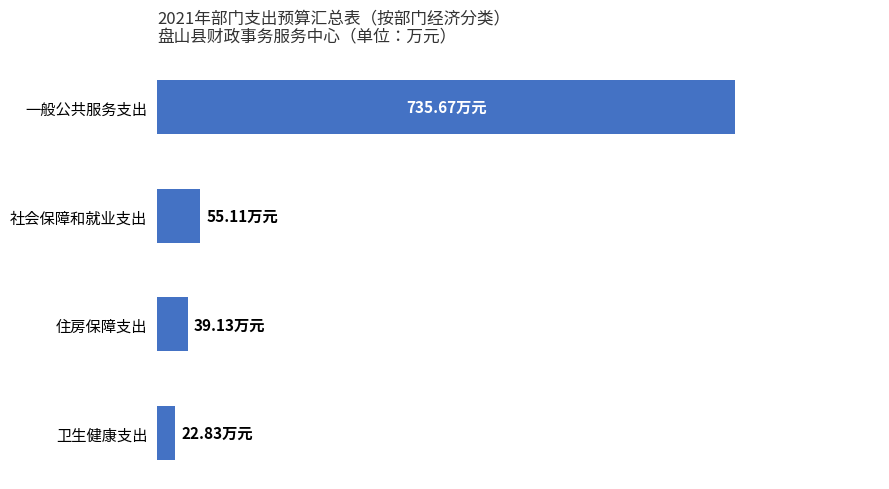

What is the average value?

213.2